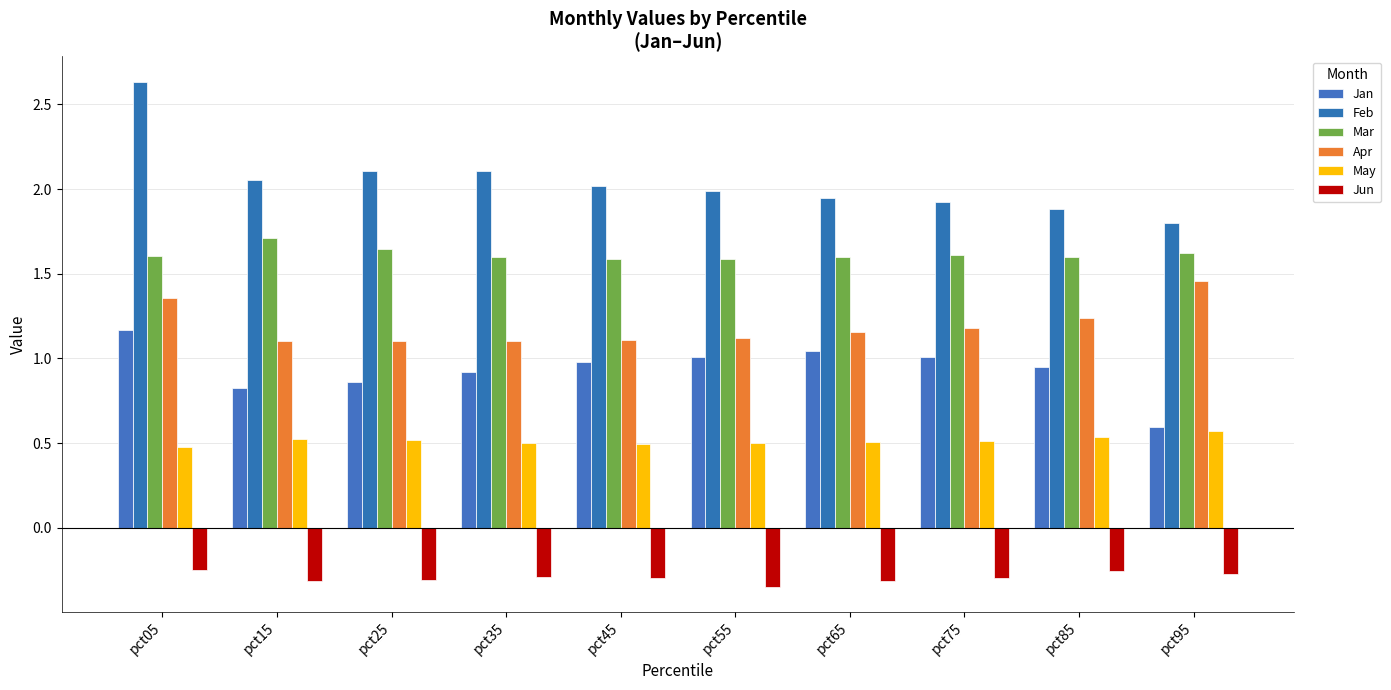

How many groups of bars are there?

10